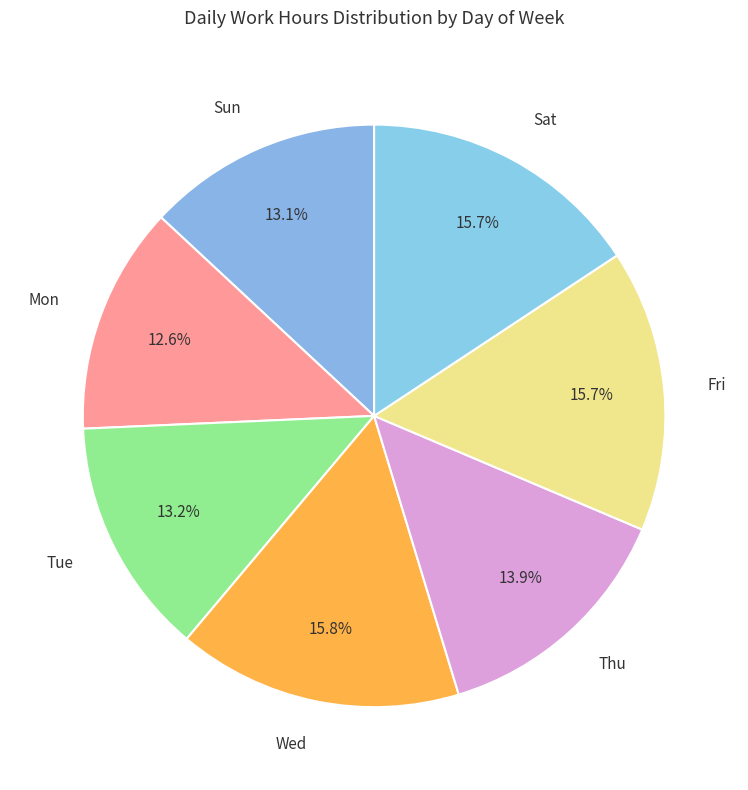

Count the number of slices in the pie.

7